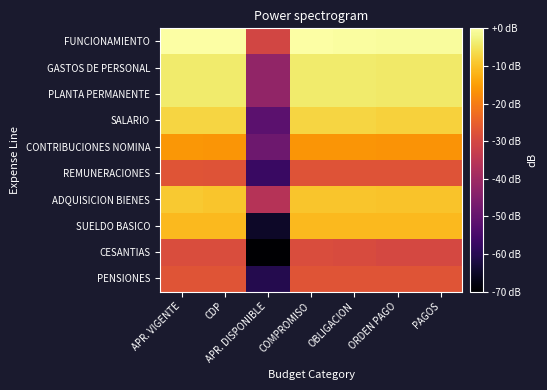

Which has a higher value, PAGOS or CDP?

CDP